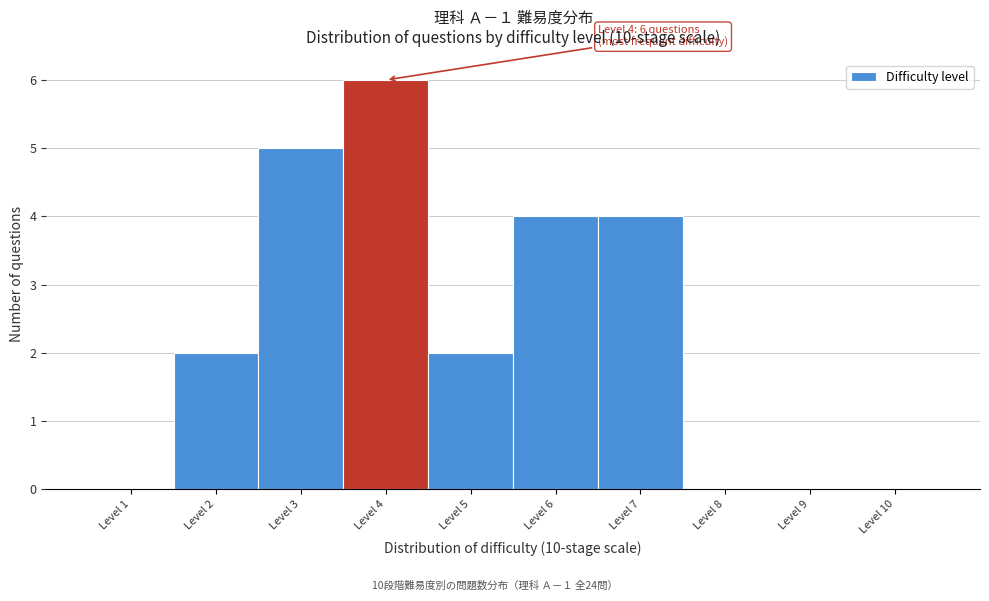

Over which range of the x-axis is the bar tallest?

3.5 to 4.5